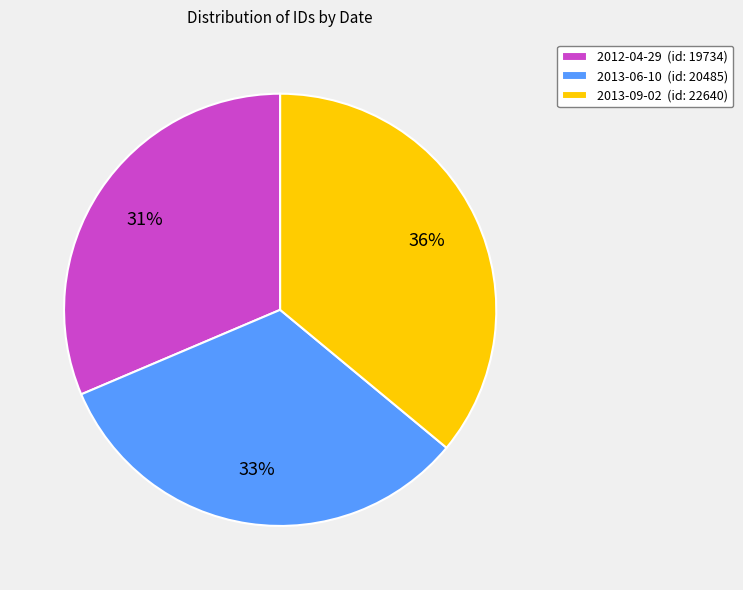

Between 2013-09-02 and 2013-06-10, which is larger?

2013-09-02